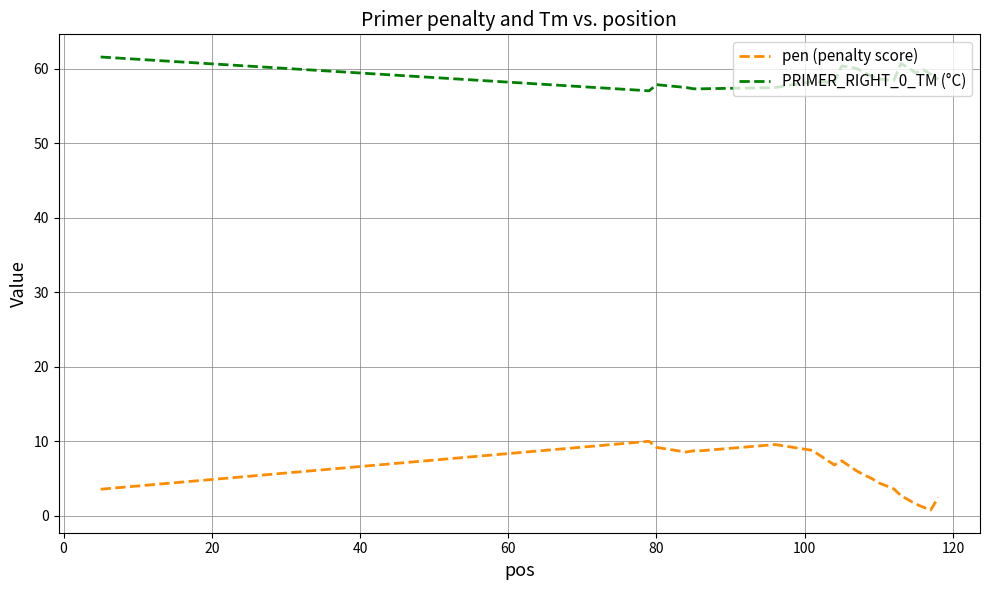

Which series has the widest spread of values?

pen (penalty score)